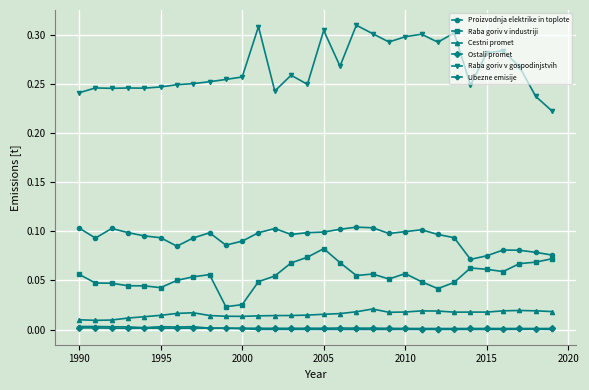

True or false: Raba goriv v industriji has more than 2 interior local peaks.

True